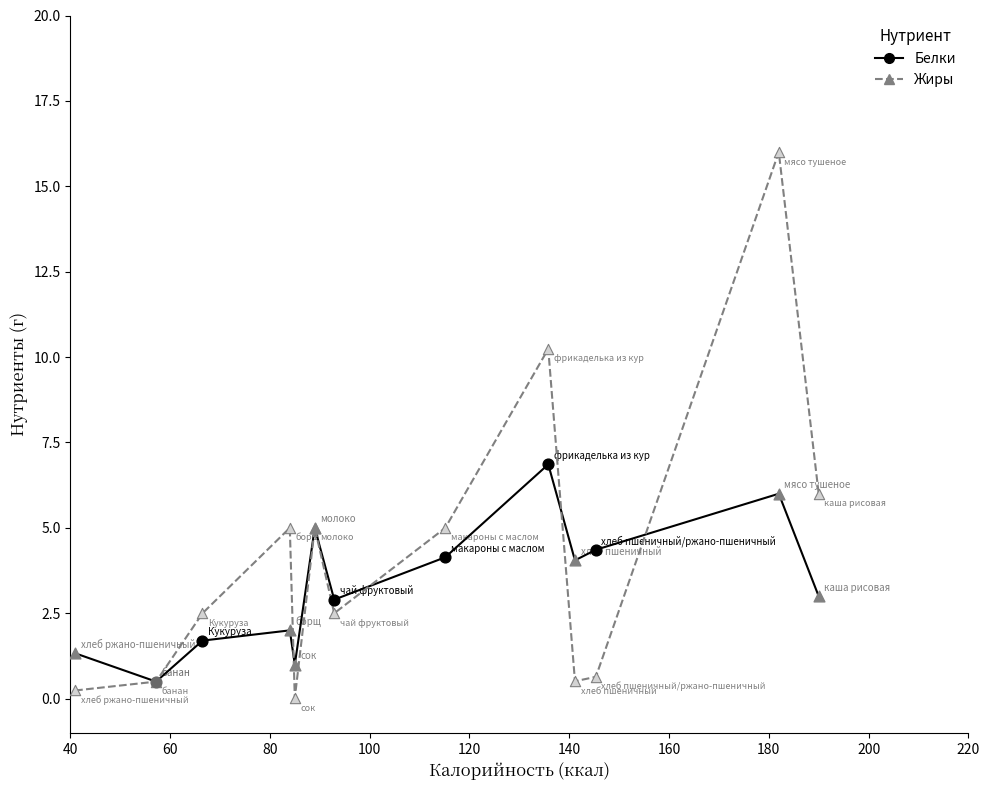

What is the maximum value shown in the chart?

16.0